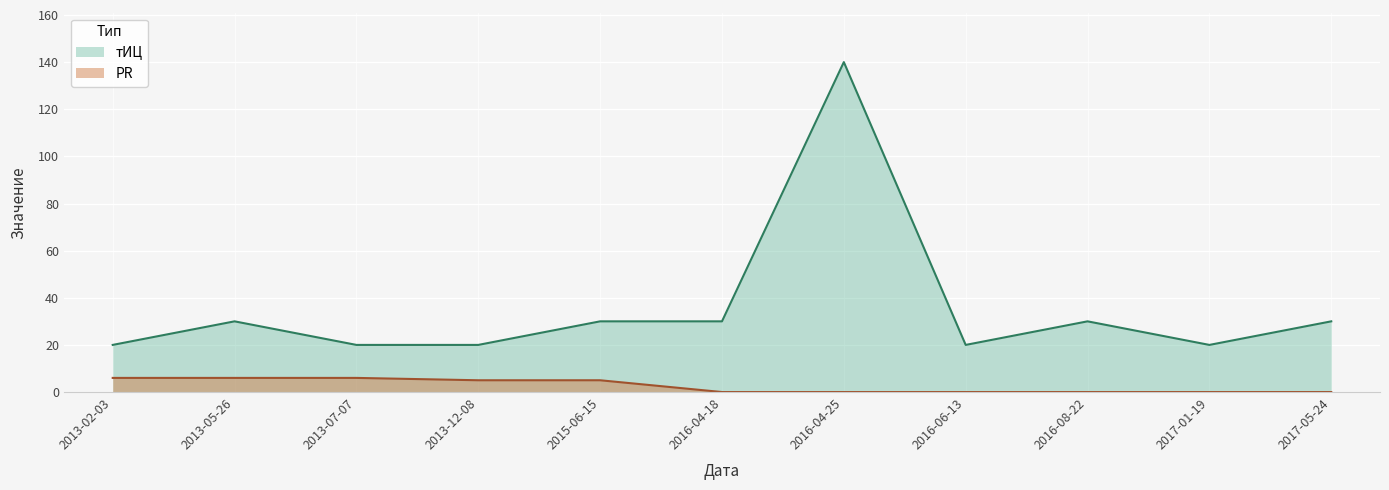

Which category has the highest value in the PR series?

2013-02-03